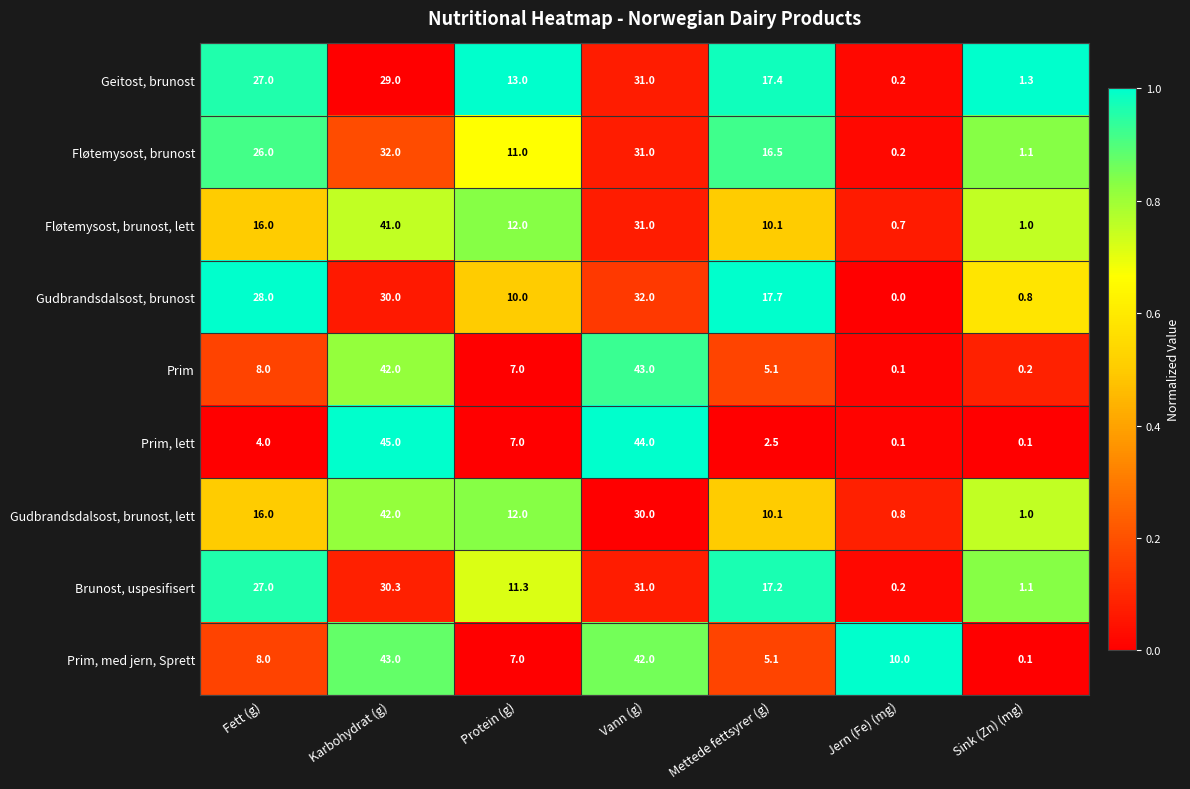

What is the total value across all series at Protein (g)?

90.3